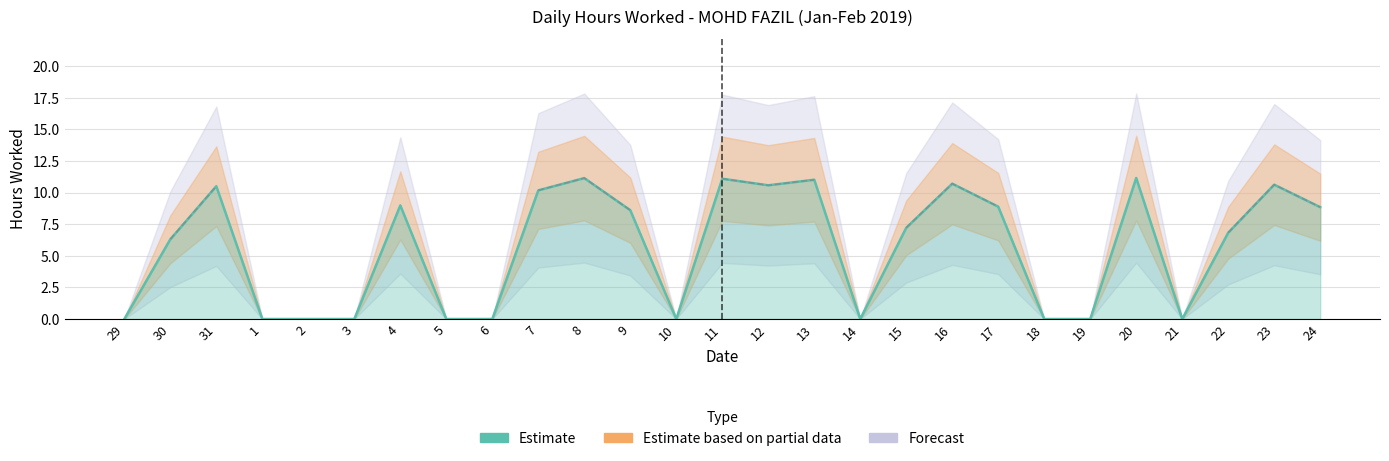

Between 23 and 24, which is larger?

23